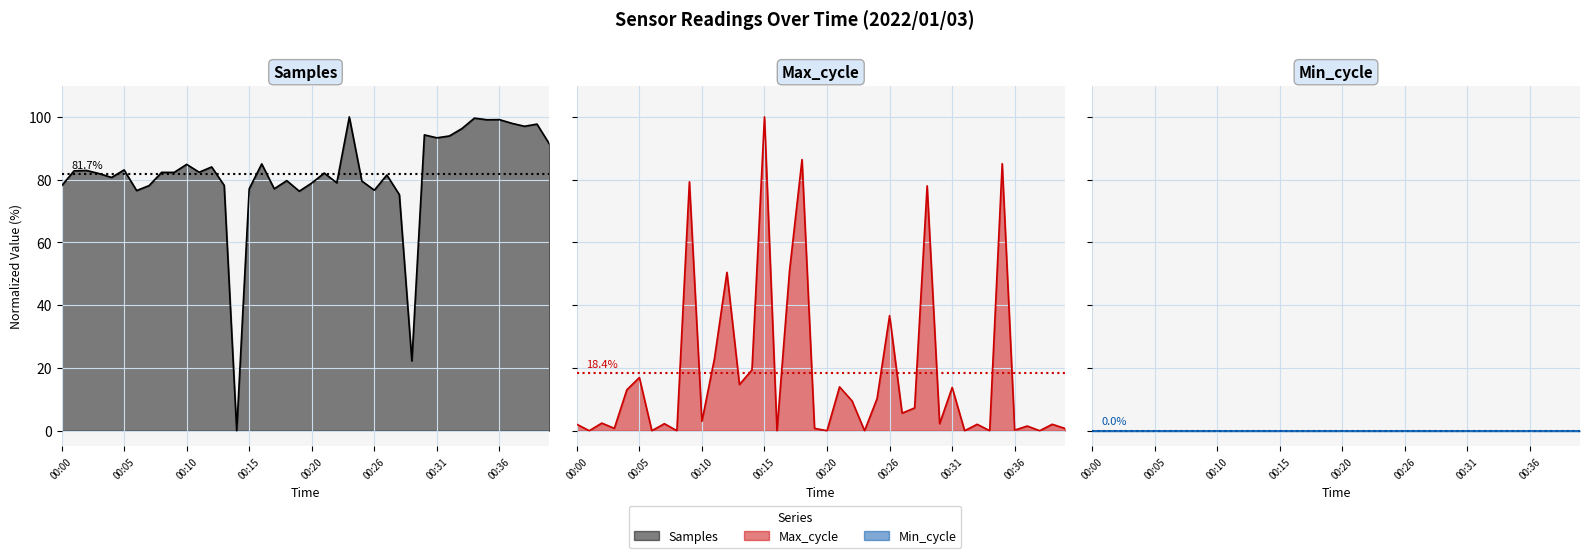

What is the difference between the highest and lowest values at 00:13?

63.5